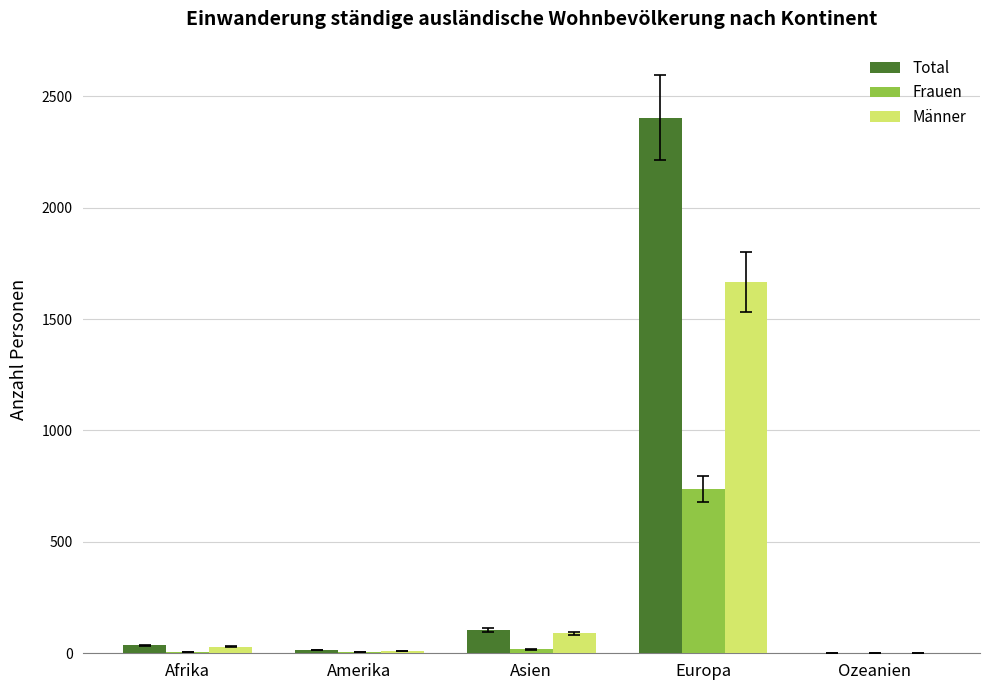

Is it true that Frauen equals 477 at Europa?

False